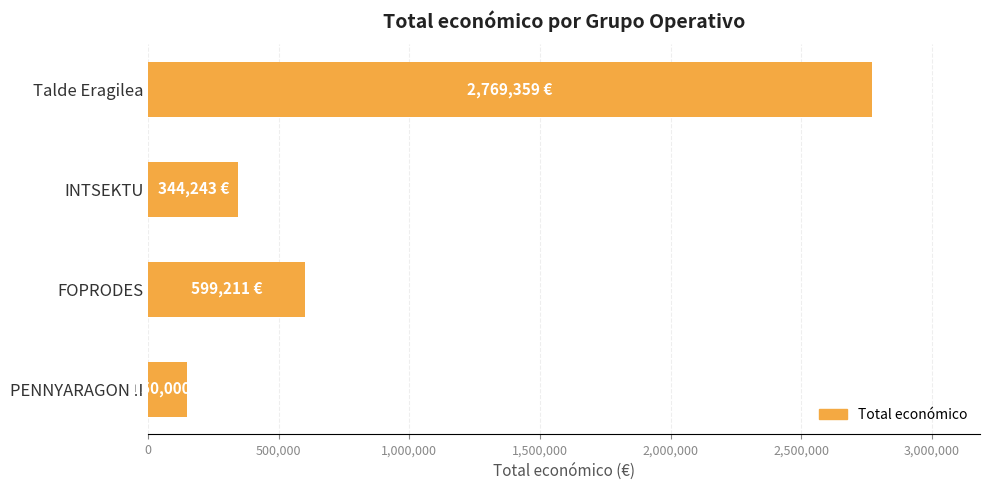

Where is the data nearest to the value 1459679?

FOPRODES